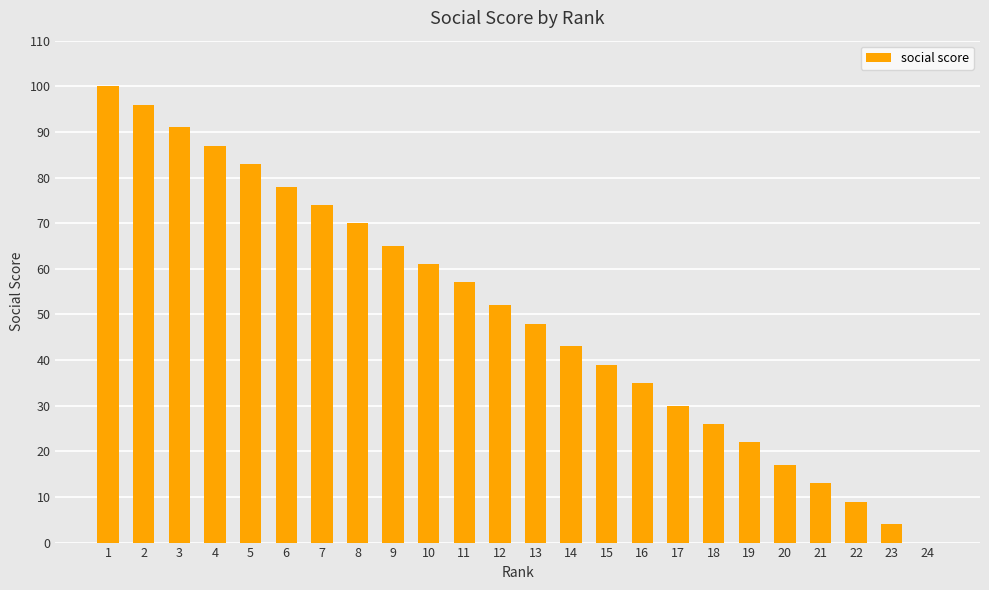

Reading left to right, extract all data points from this chart.

100	96	91	87	83	78	74	70	65	61	57	52	48	43	39	35	30	26	22	17	13	9	4	0